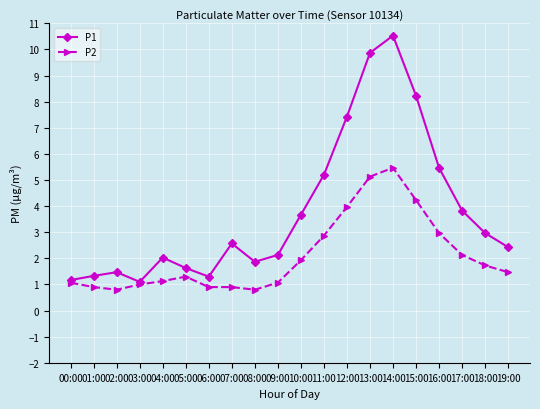

The value of P2 at 08:00 is 0.8. True or false?

True